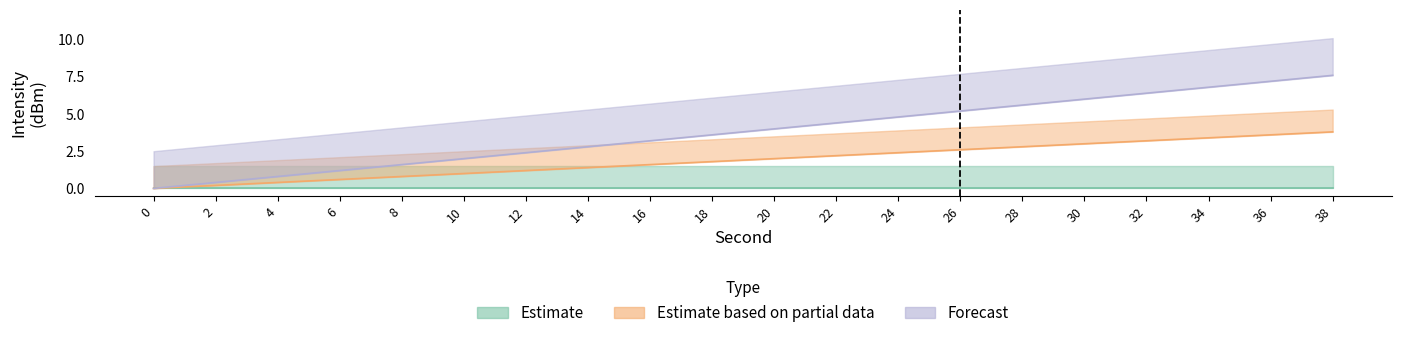

True or false: Estimate based on partial data and Forecast intersect in this chart.

False